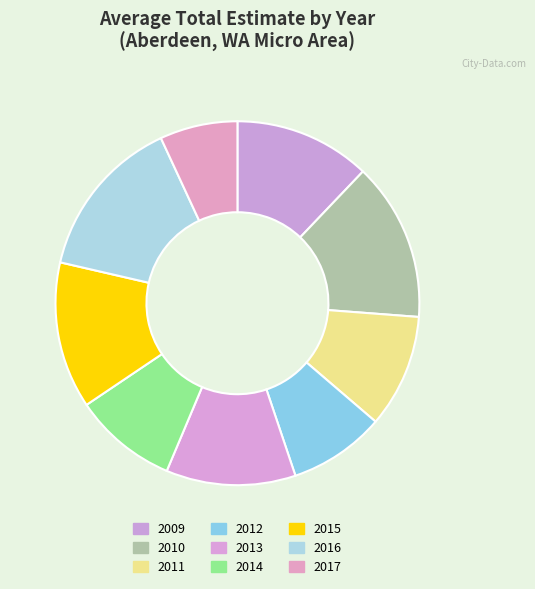

Which category has the biggest portion of the pie?

2016